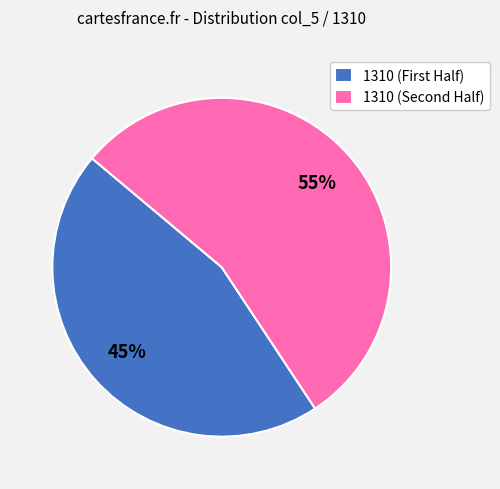

Does any single category account for the majority?

Yes